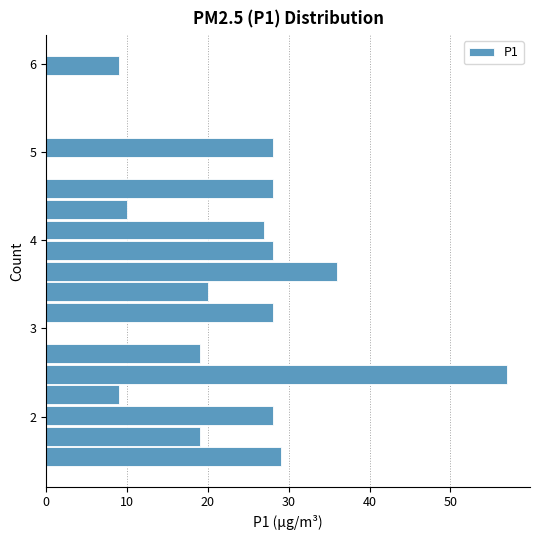

Read against the y-axis, roughly where is the centre of the longest bar?

2.5